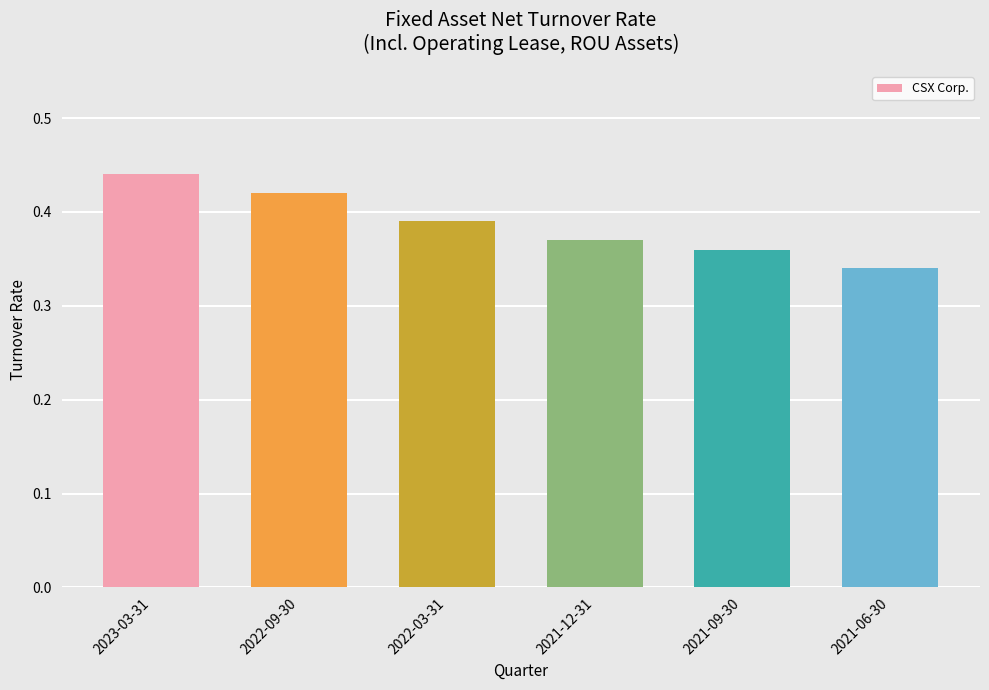

Are the bars grouped side by side (vs. stacked)?

No